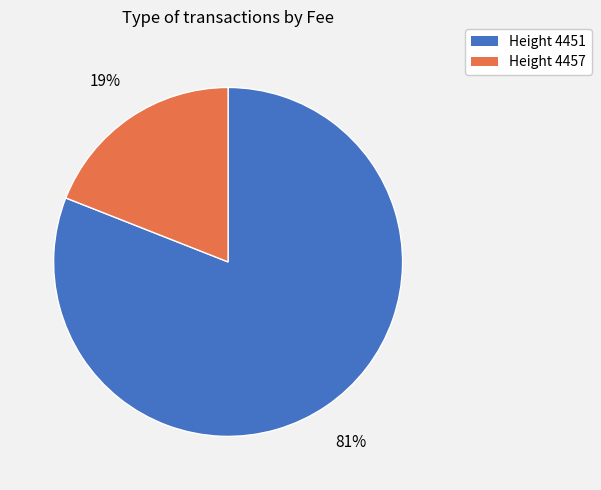

Count the number of slices in the pie.

2